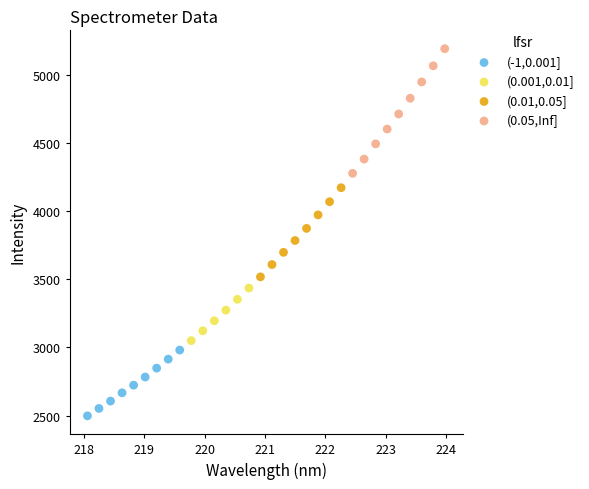

Which series contains the lowest Y value?

(-1,0.001]